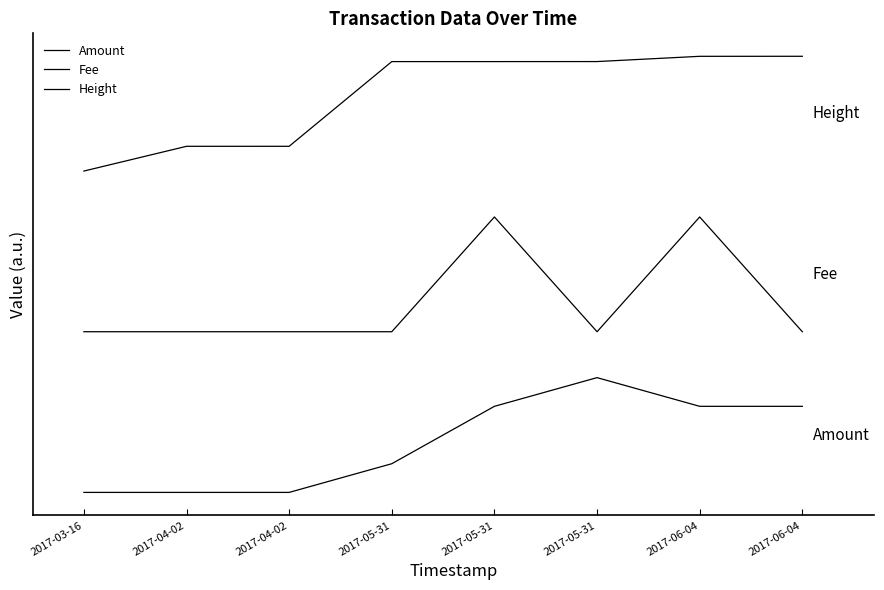

Does the chart have visible grid lines?

No